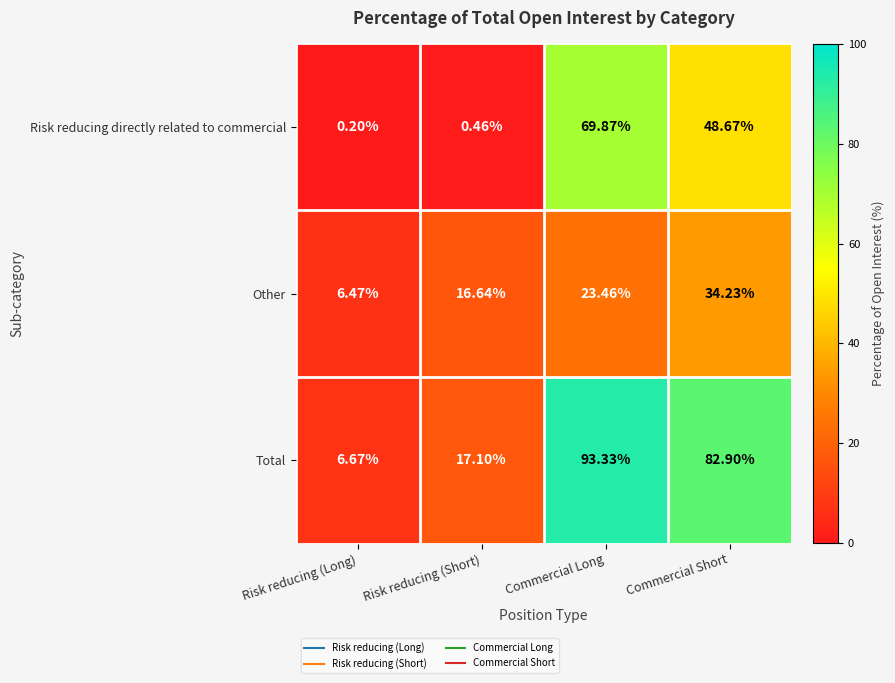

Rank the categories by Risk reducing directly related to commercial value from highest to lowest.

Commercial Long, Commercial Short, Risk reducing (Short), Risk reducing (Long)